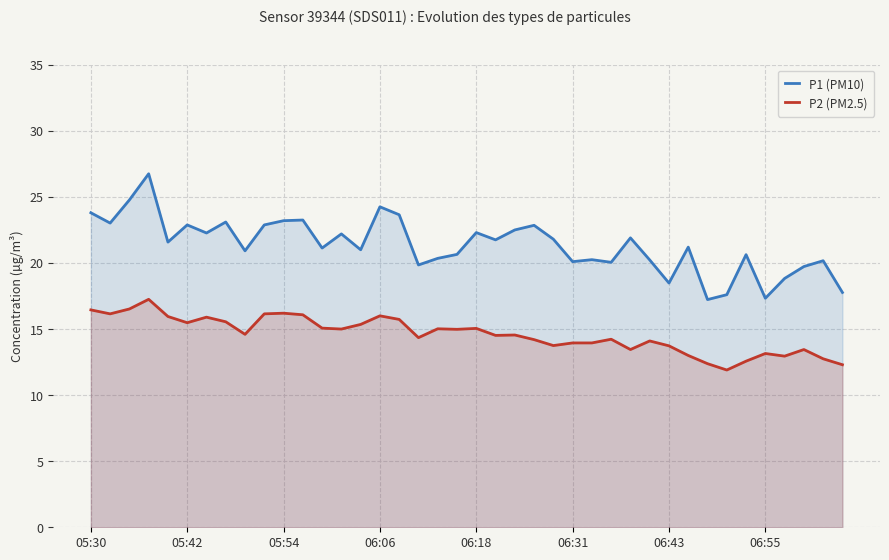

List the series in order of their peak value, lowest first.

P2 (PM2.5), P1 (PM10)